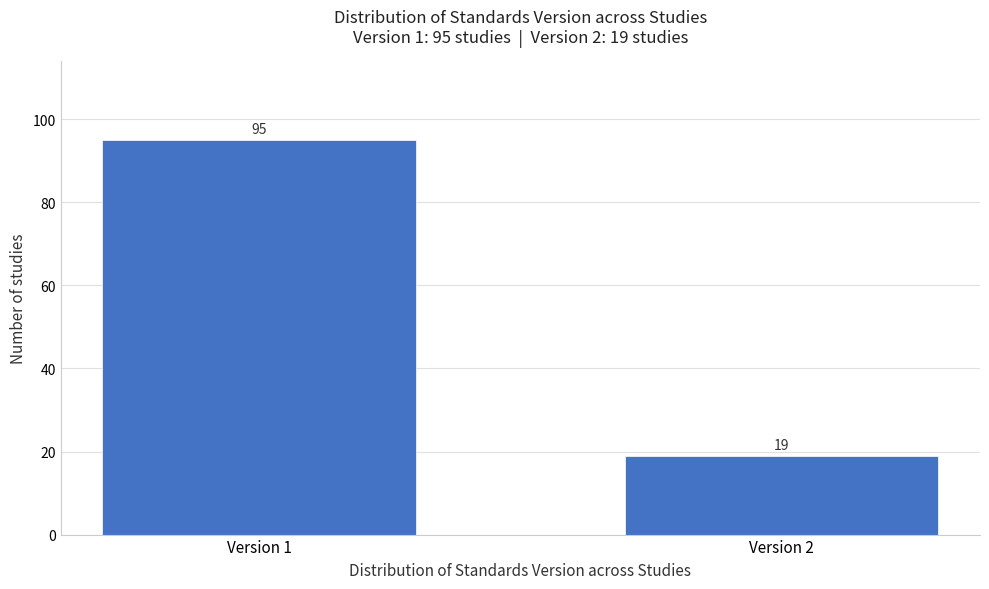

Reading right to left, transcribe all the data shown in this chart.

Version 2=19	Version 1=95